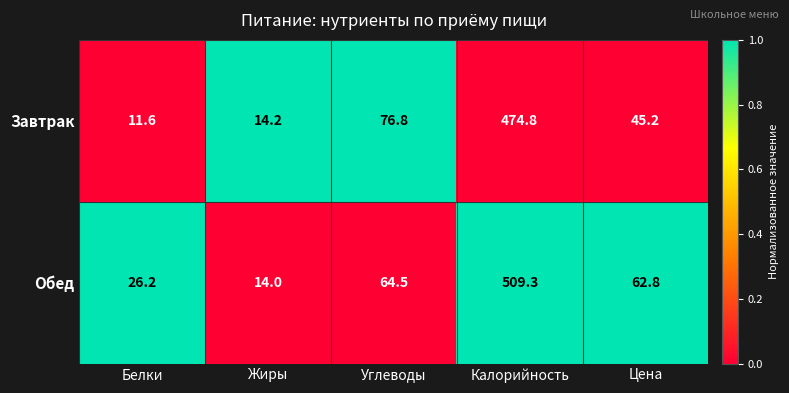

What is the sum of all Обед values?

676.8